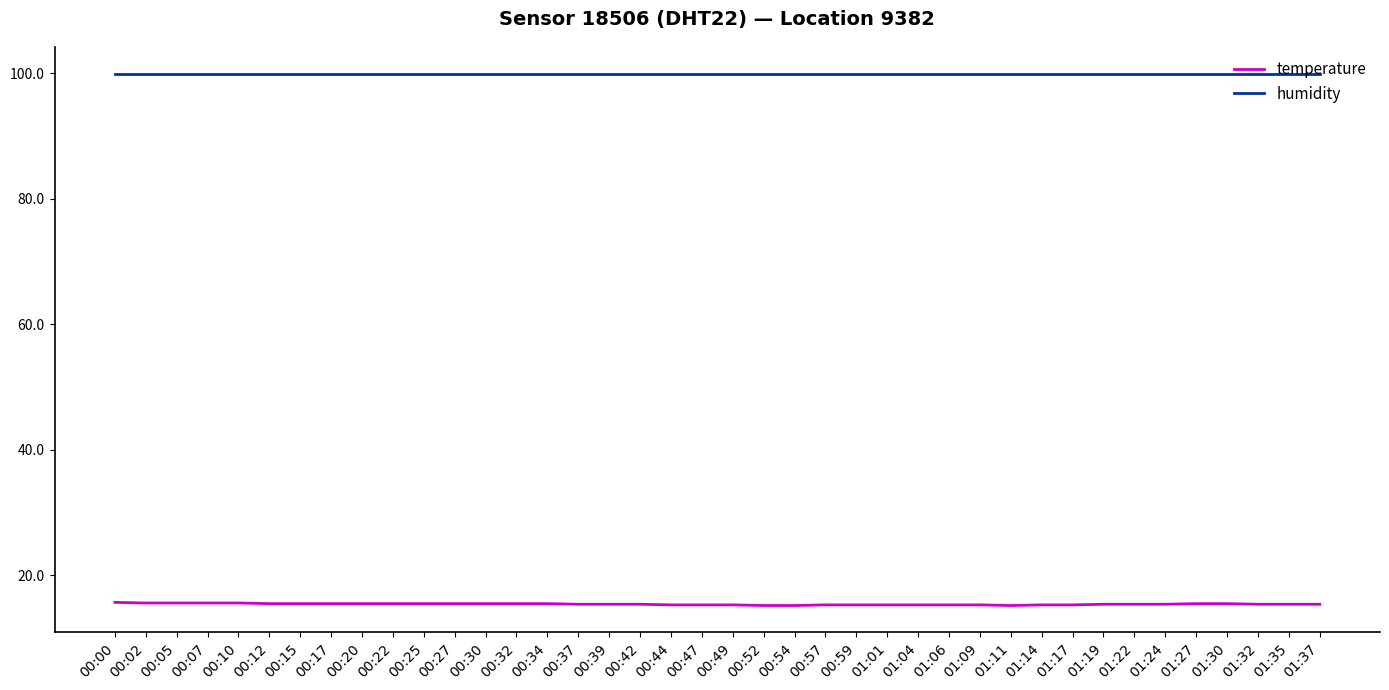

Does the chart display data point markers on the line(s)?

No